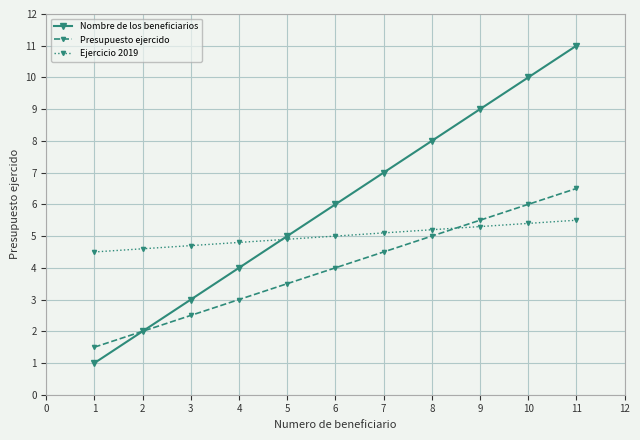

Is the value of Ejercicio 2019 at 8 greater than the value of Nombre de los beneficiarios at 9?

No